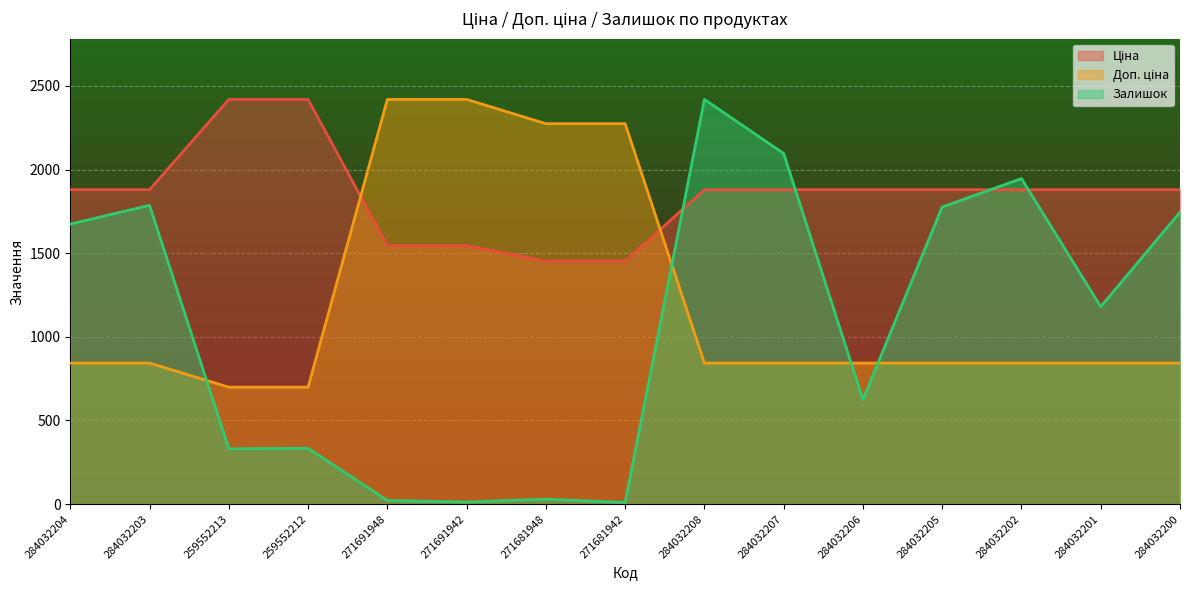

True or false: Залишок has a value of 2.8 at 271681942.

False